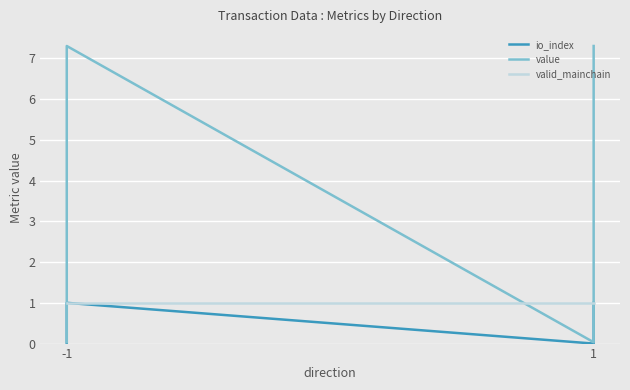

Which series has the widest spread of values?

value